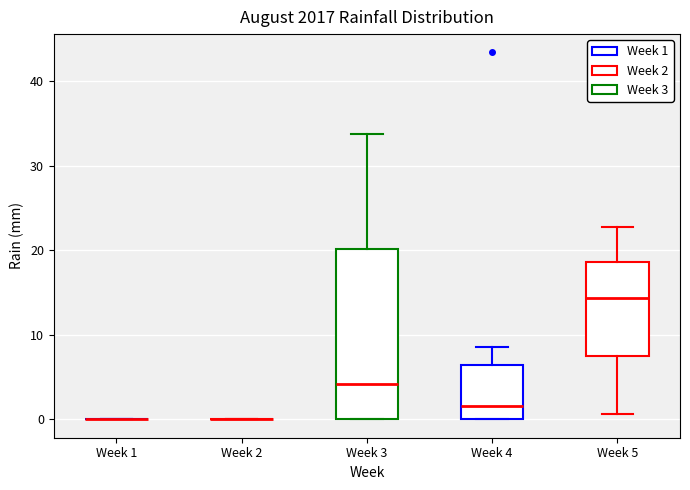

Comparing the boxes themselves (not the whiskers), which one is the tallest?

Week 3